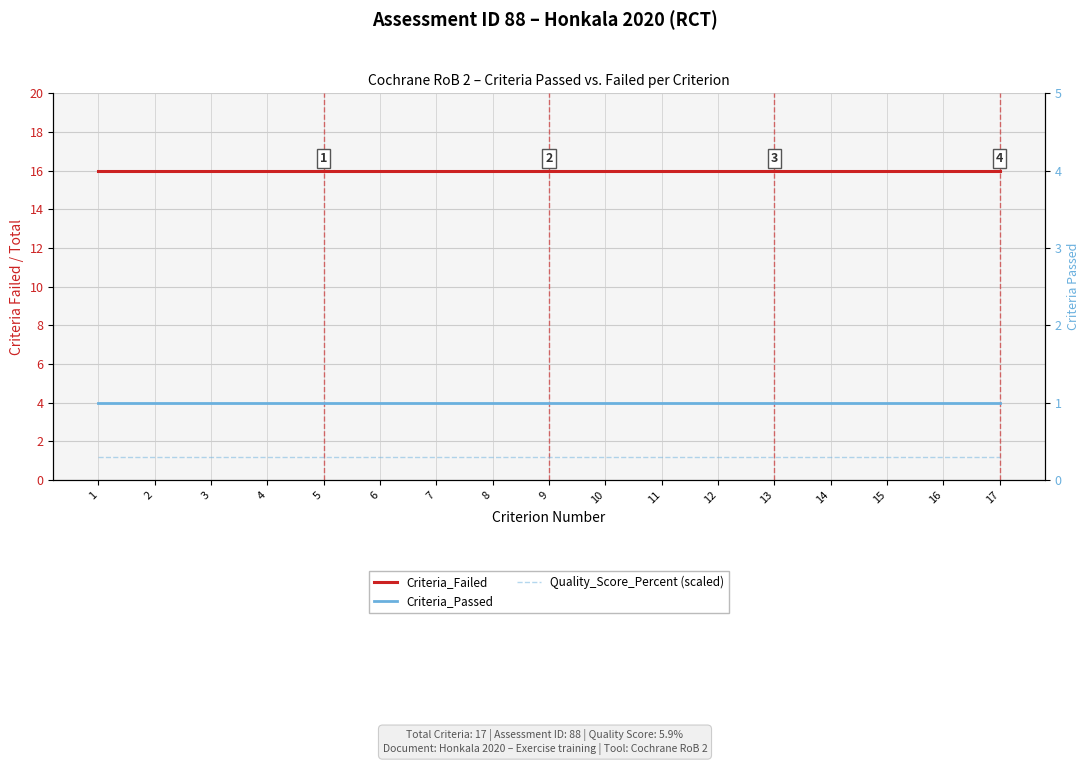

The value of Criteria_Passed at 3 is 0.7. True or false?

False